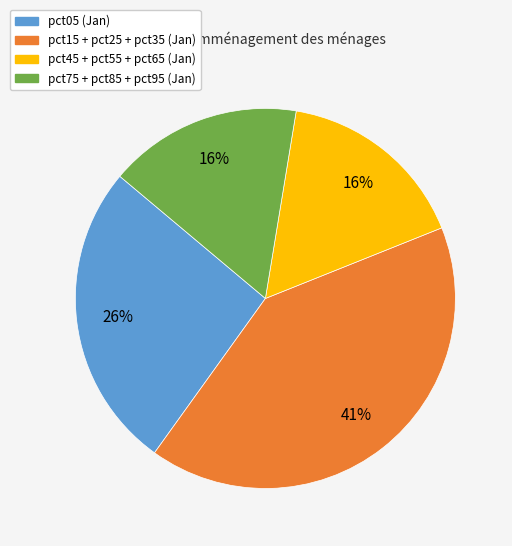

Is there a majority slice in this chart?

No